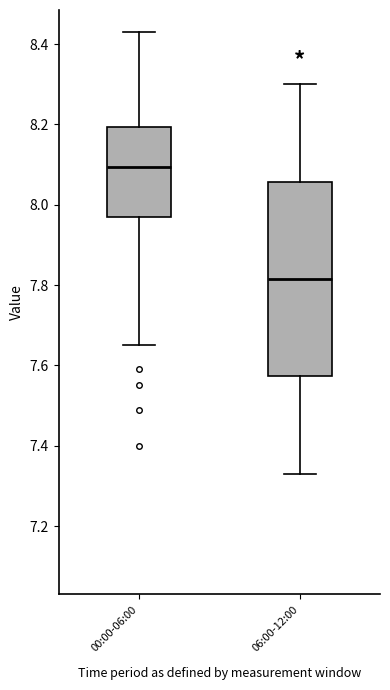

Which box has the lowest median line?

06:00-12:00